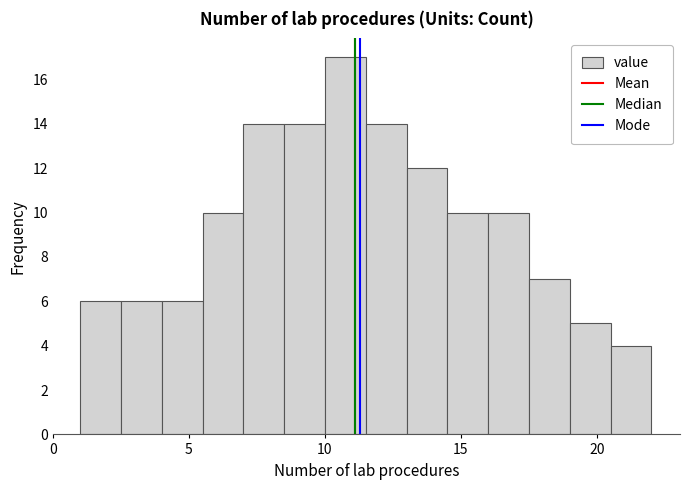

Around what value on the x-axis is the tallest bar? Give the approximate position of its centre, as read against the axis.

11.0